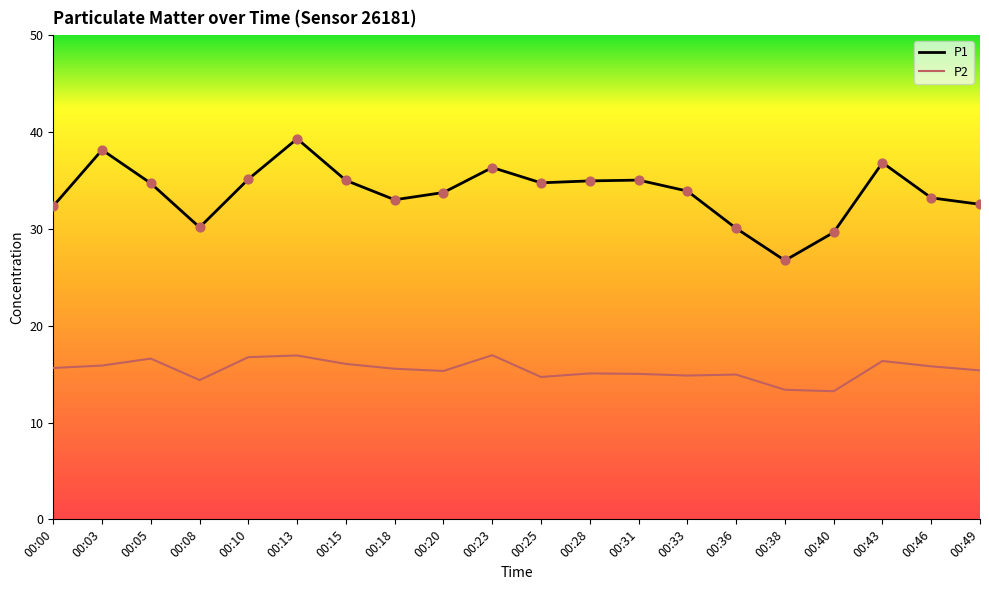

Between 00:03 and 00:18, which series saw the biggest shift?

P1